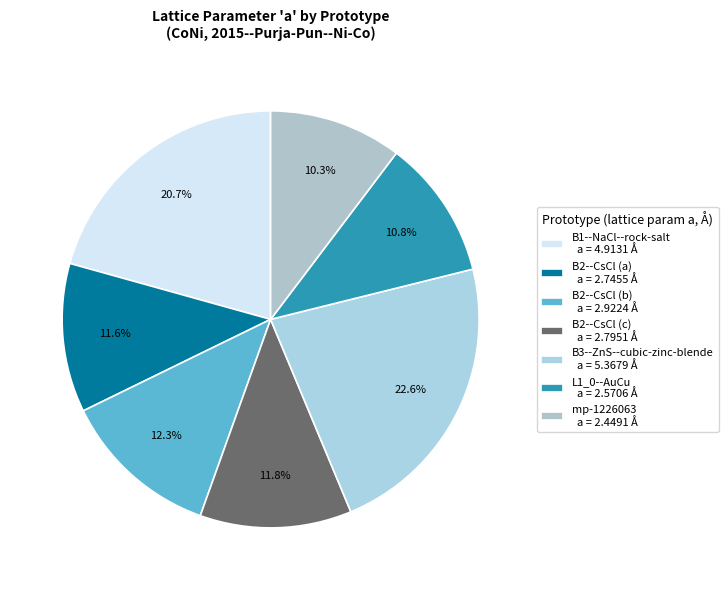

Rank the categories by value from lowest to highest.

mp-1226063, L1_0--AuCu, B2--CsCl (a), B2--CsCl (c), B2--CsCl (b), B1--NaCl--rock-salt, B3--ZnS--cubic-zinc-blende